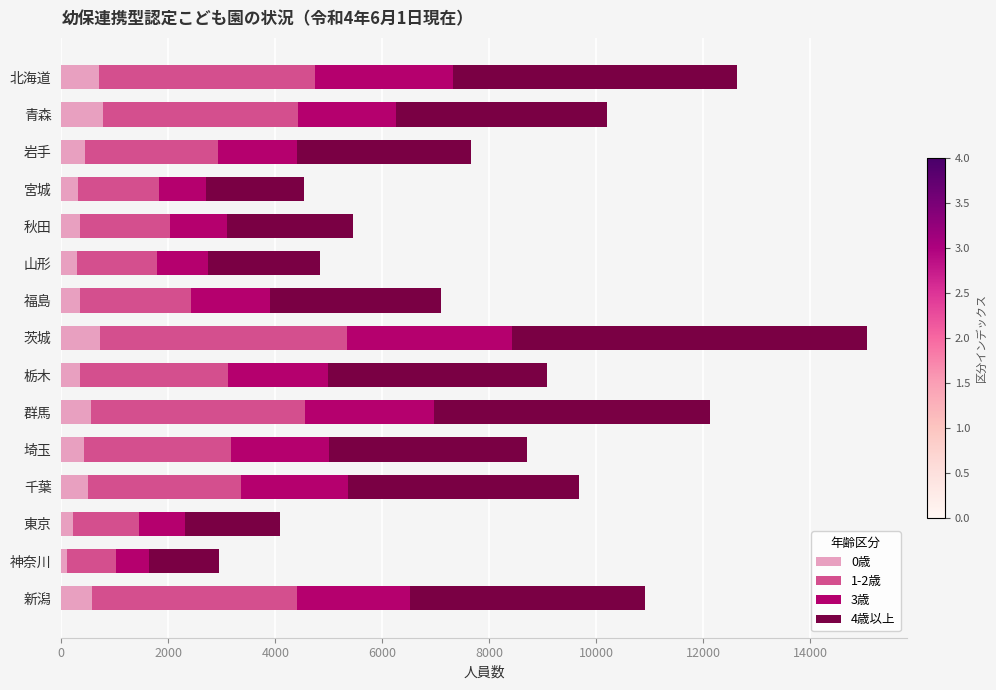

At which category is the sum across all series the highest?

茨城